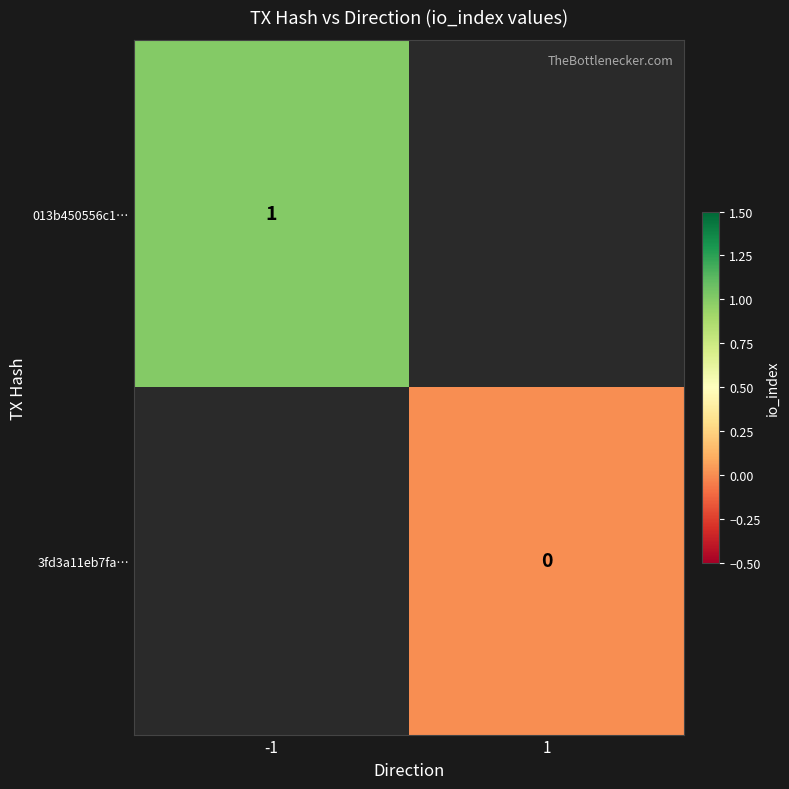

How many series are shown in this chart?

2